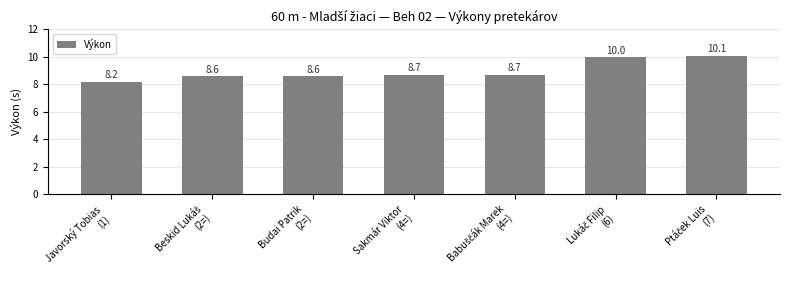

What is the maximum value shown in the chart?

10.1